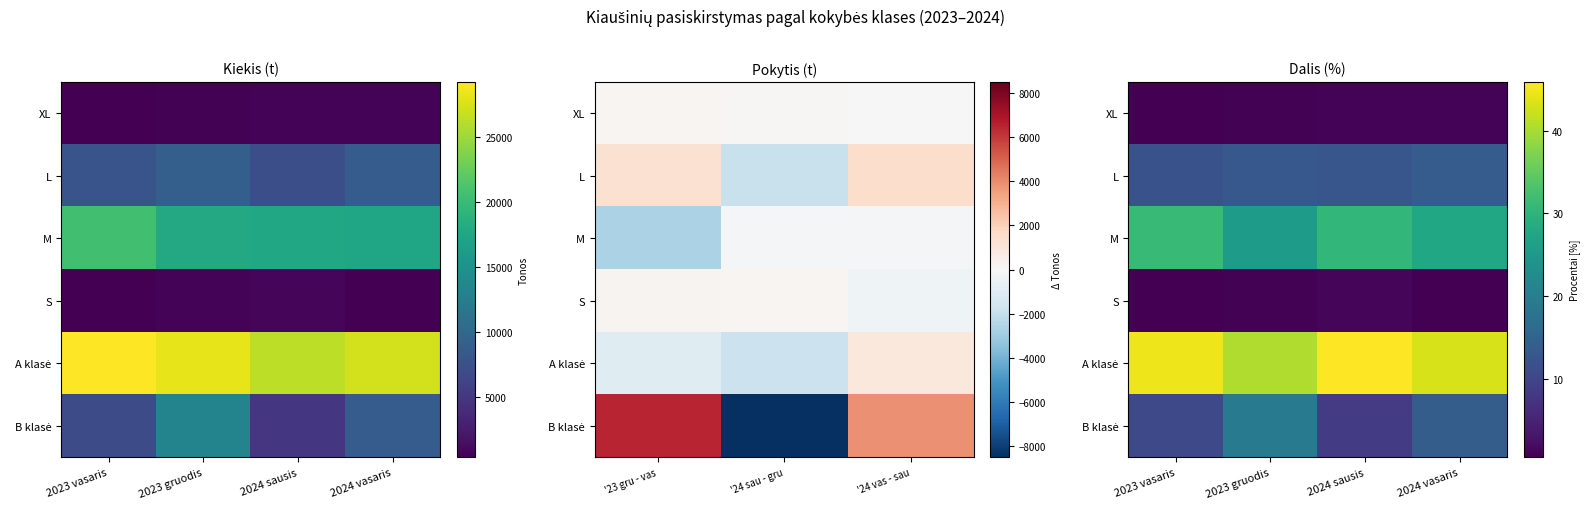

At which category is the sum across all series the highest?

2023 gruodis